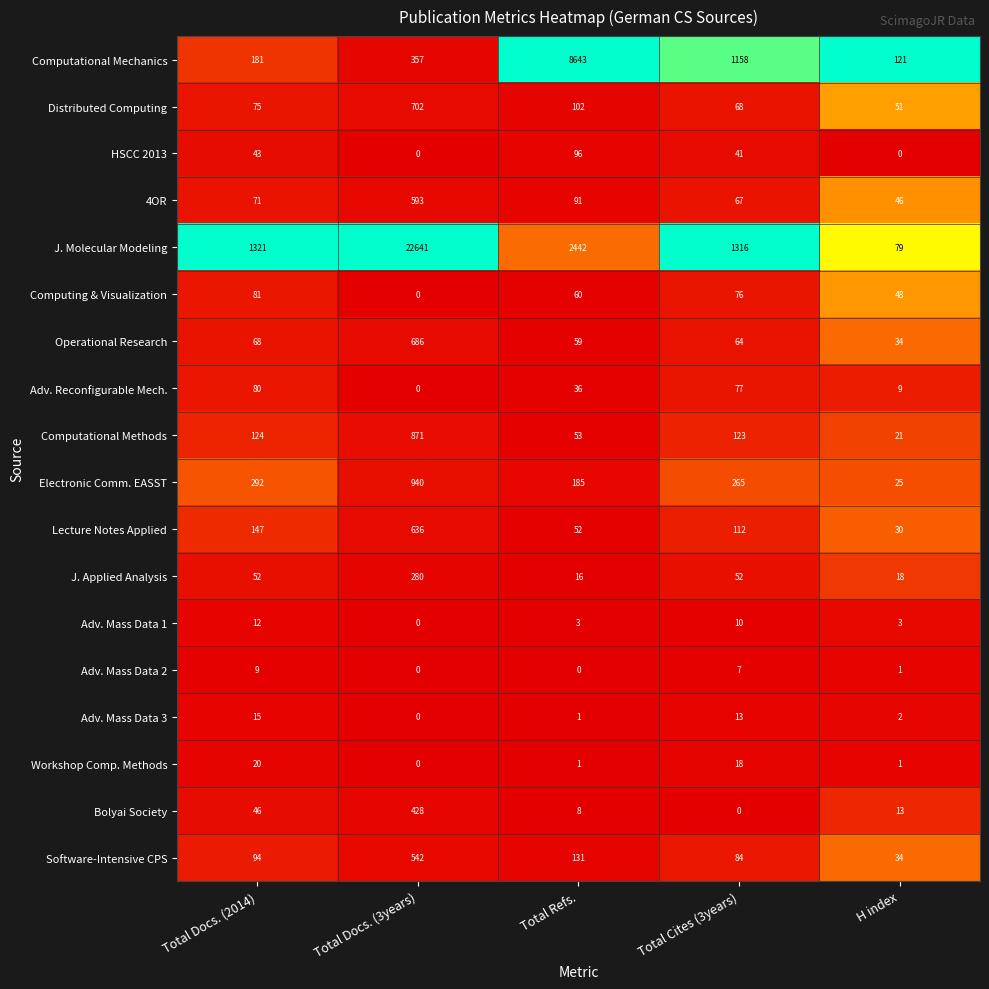

What is the greatest value displayed?

22641